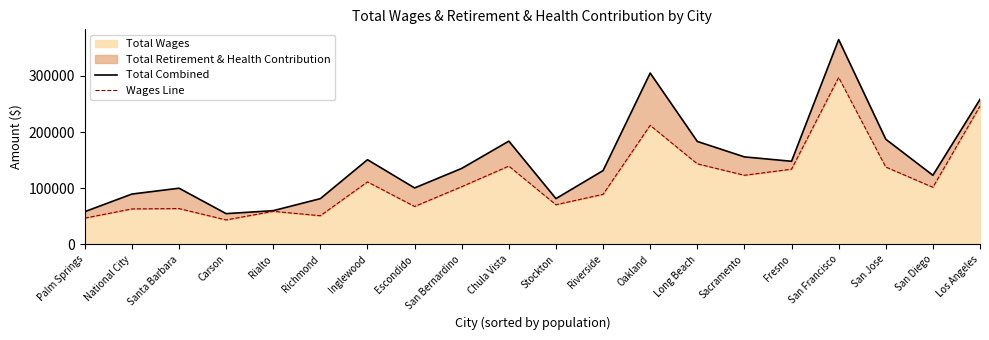

Is the value of Total Combined at Inglewood greater than the value of Wages Line at Fresno?

Yes